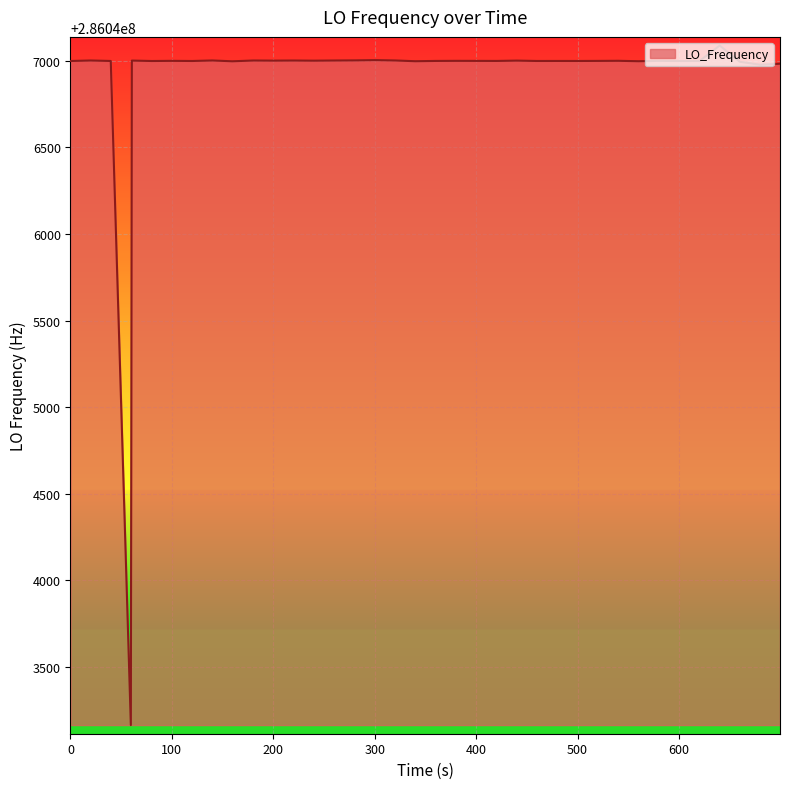

What is the minimum value shown in the chart?

286043162.1